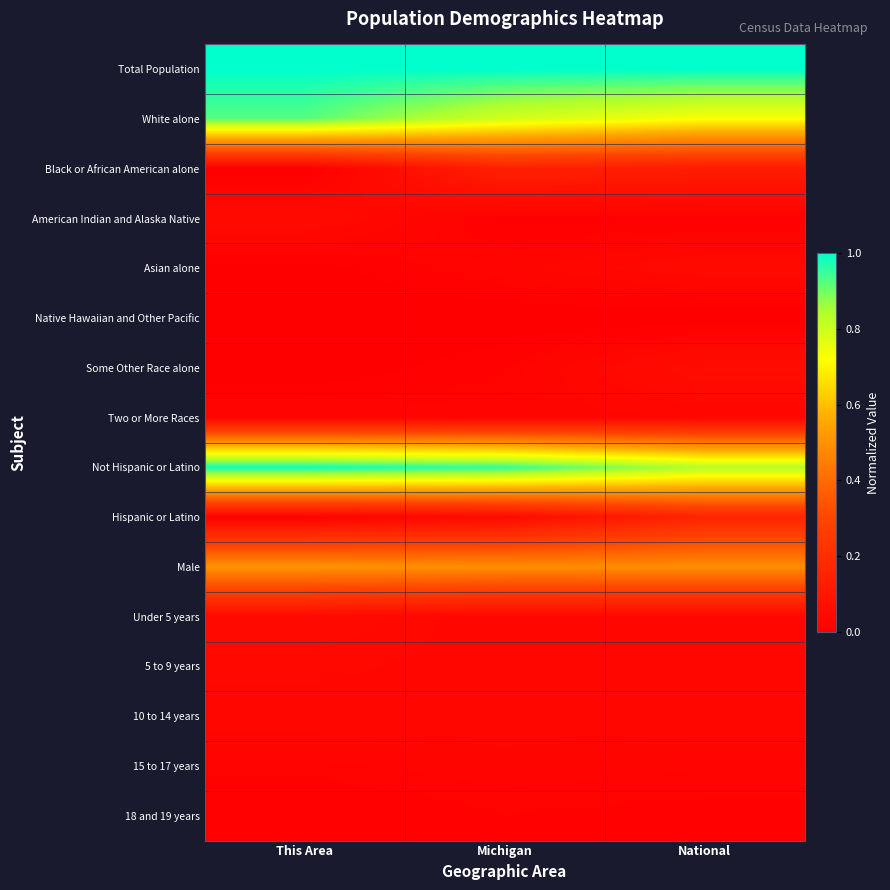

At National, list the series in order from smallest to largest.

Native Hawaiian and Other Pacific, American Indian and Alaska Native, 18 and 19 years, 15 to 17 years, Two or More Races, Under 5 years, 5 to 9 years, 10 to 14 years, Asian alone, Some Other Race alone, Black or African American alone, Hispanic or Latino, Male, White alone, Not Hispanic or Latino, Total Population